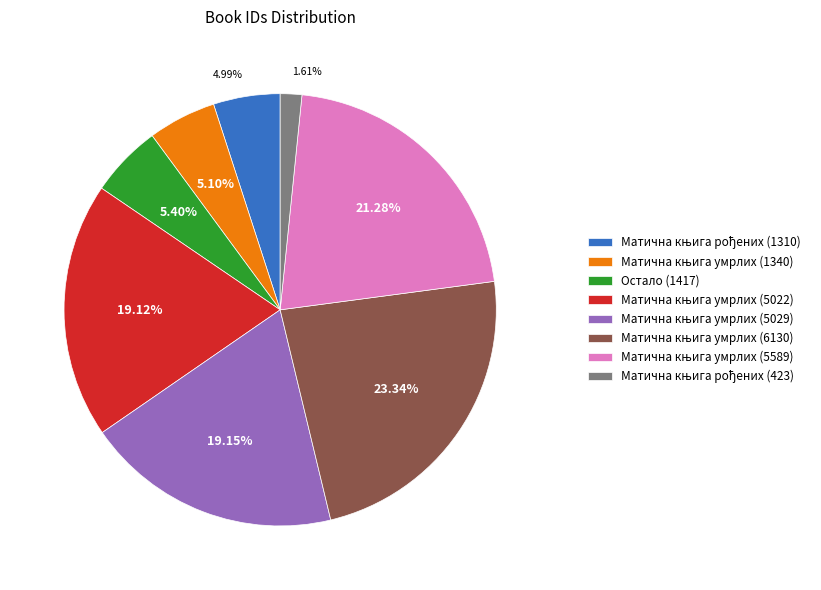

Does Остало (1417) account for over 50% of the chart?

No